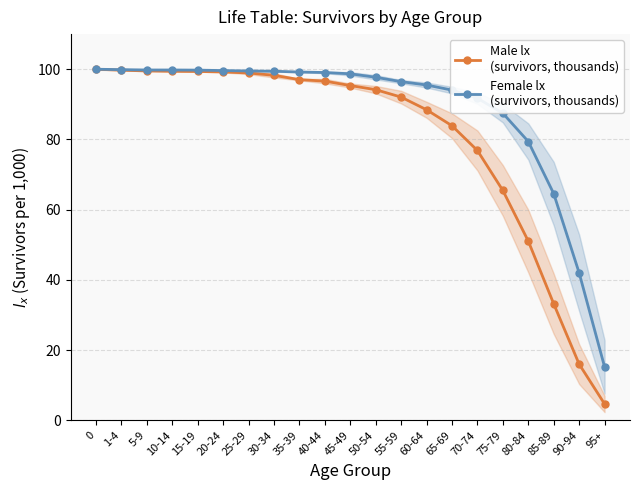

Rank the series by their maximum value, from lowest to highest.

Male lx
(survivors, thousands), Female lx
(survivors, thousands)